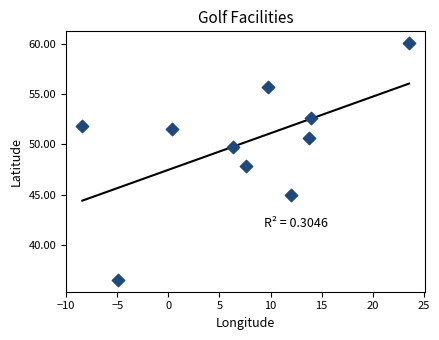

What is the range of Y values (max minus min)?

23.6